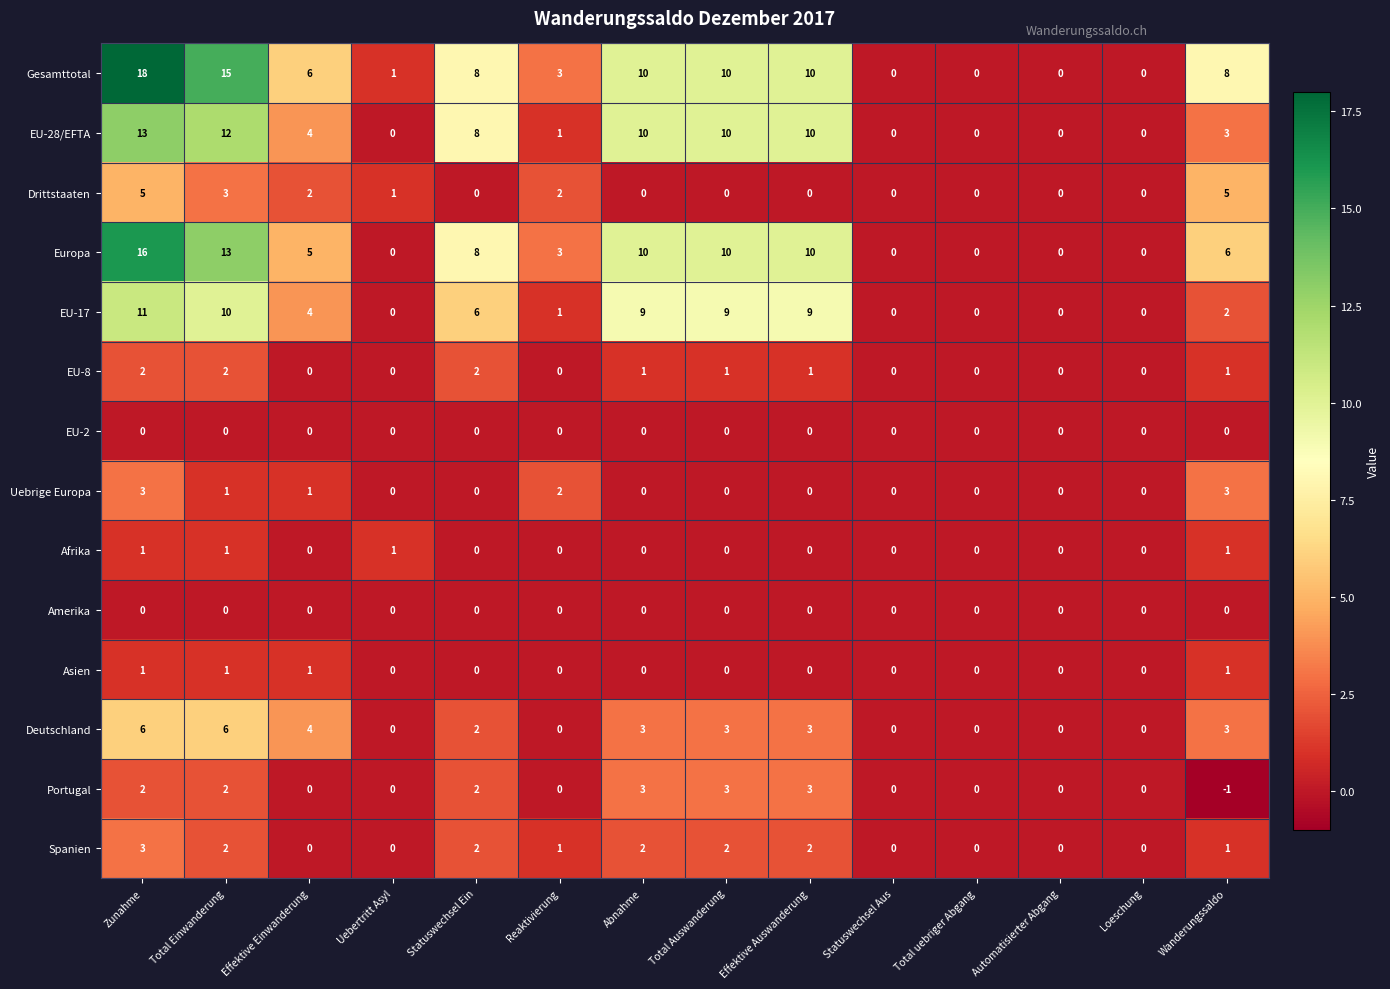

What is the difference between the maximum and minimum values in the EU-17 series?

11